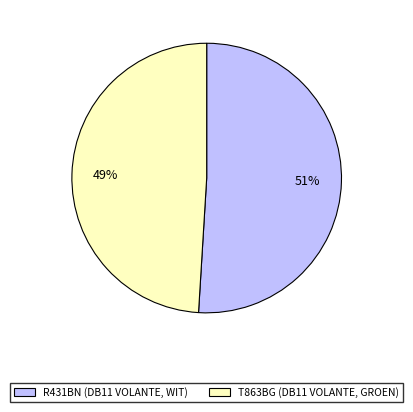

Which category accounts for the majority?

R431BN (DB11 VOLANTE, WIT)